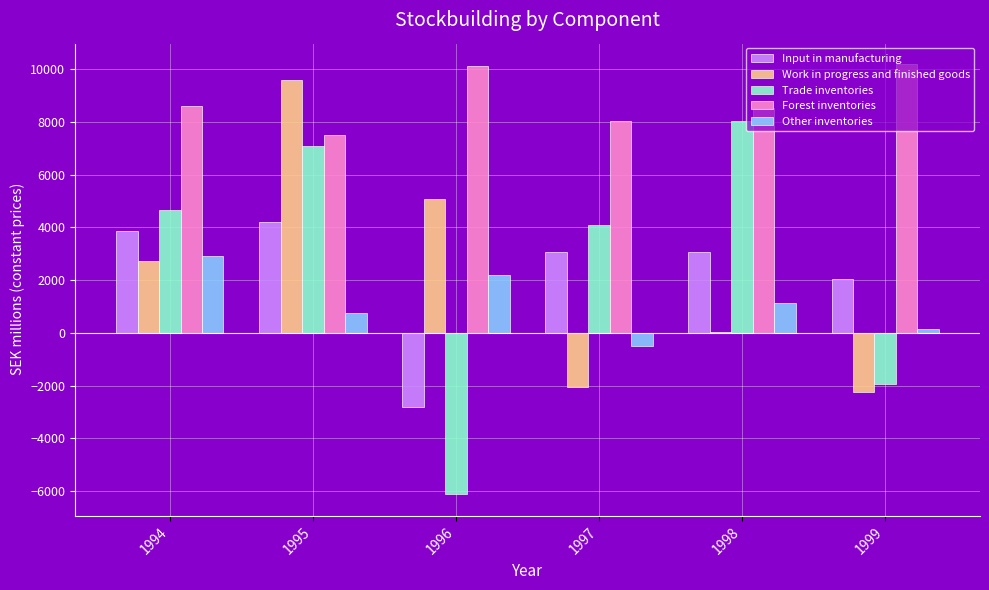

How many groups of bars are there?

6